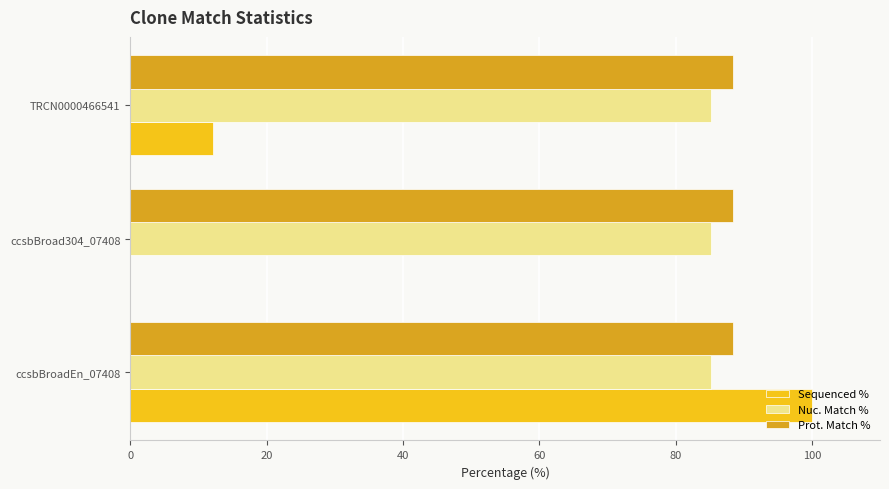

How many Sequenced % values are between 0 and 100?

3